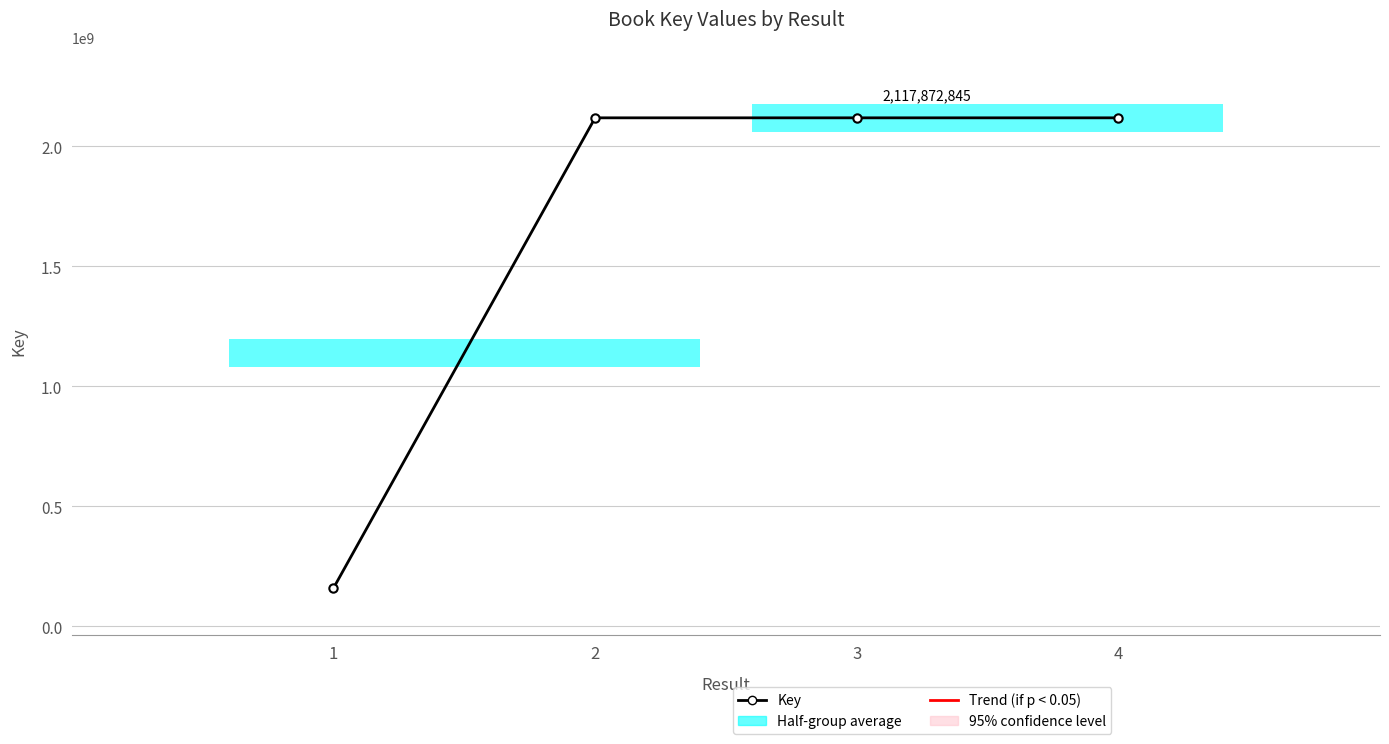

Are the bars grouped side by side (vs. stacked)?

No